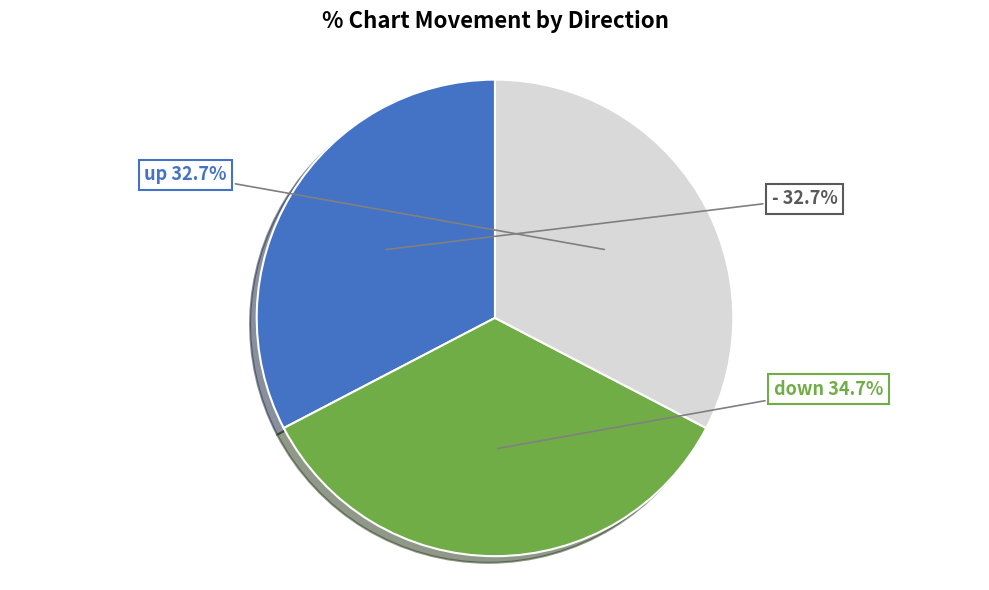

Is there a majority slice in this chart?

No